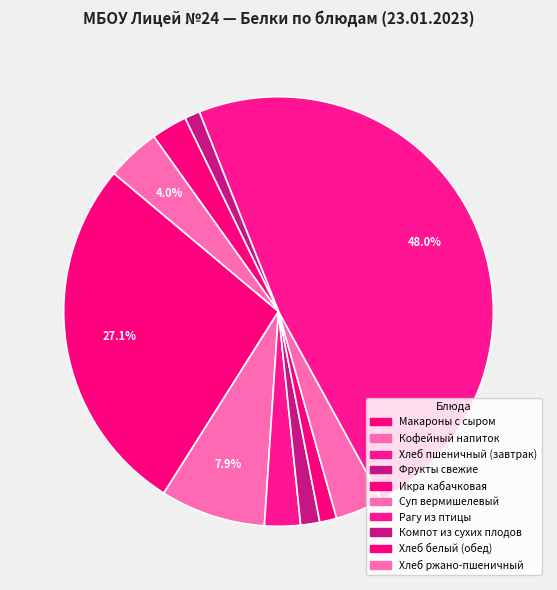

Which category has the smallest portion of the pie?

Компот из сухих плодов